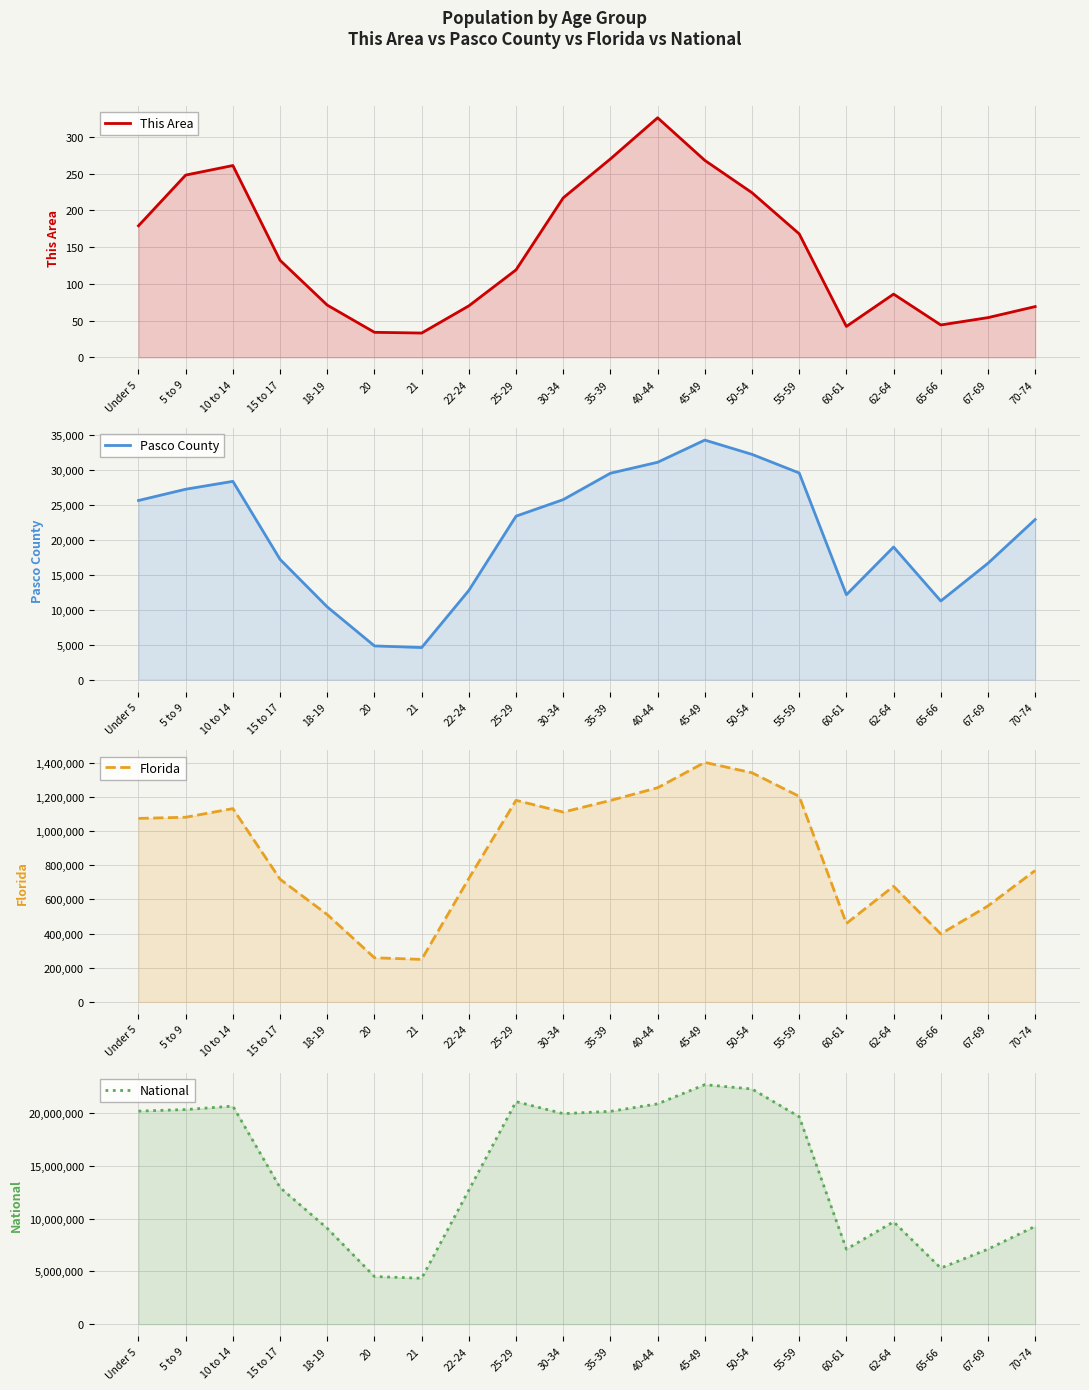

What is the label of the 8th point from the left?

22-24